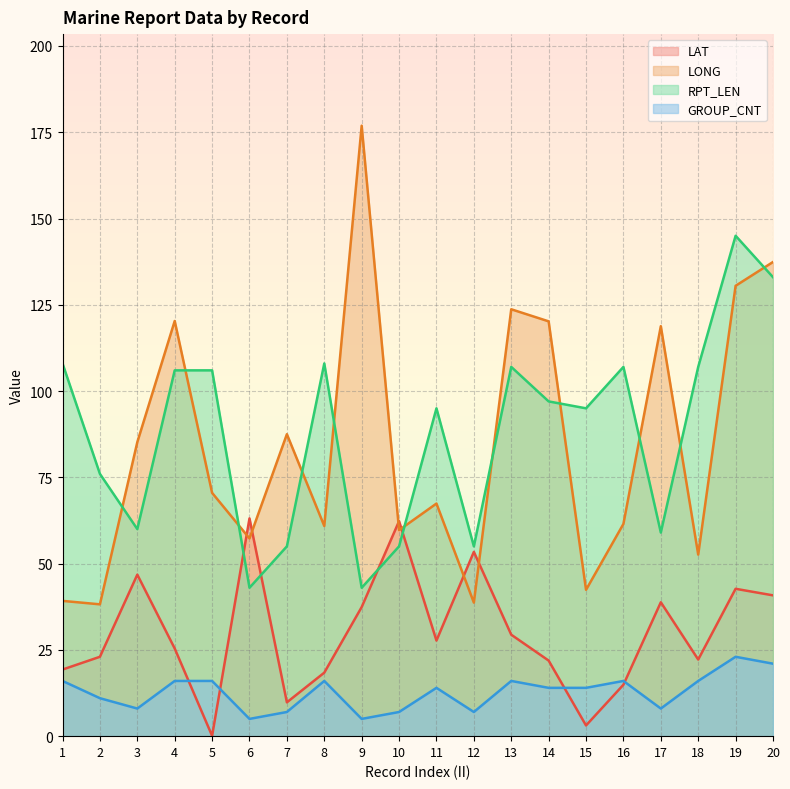

In RPT_LEN, how many points are higher than both neighbors (excluding endpoints)?

5